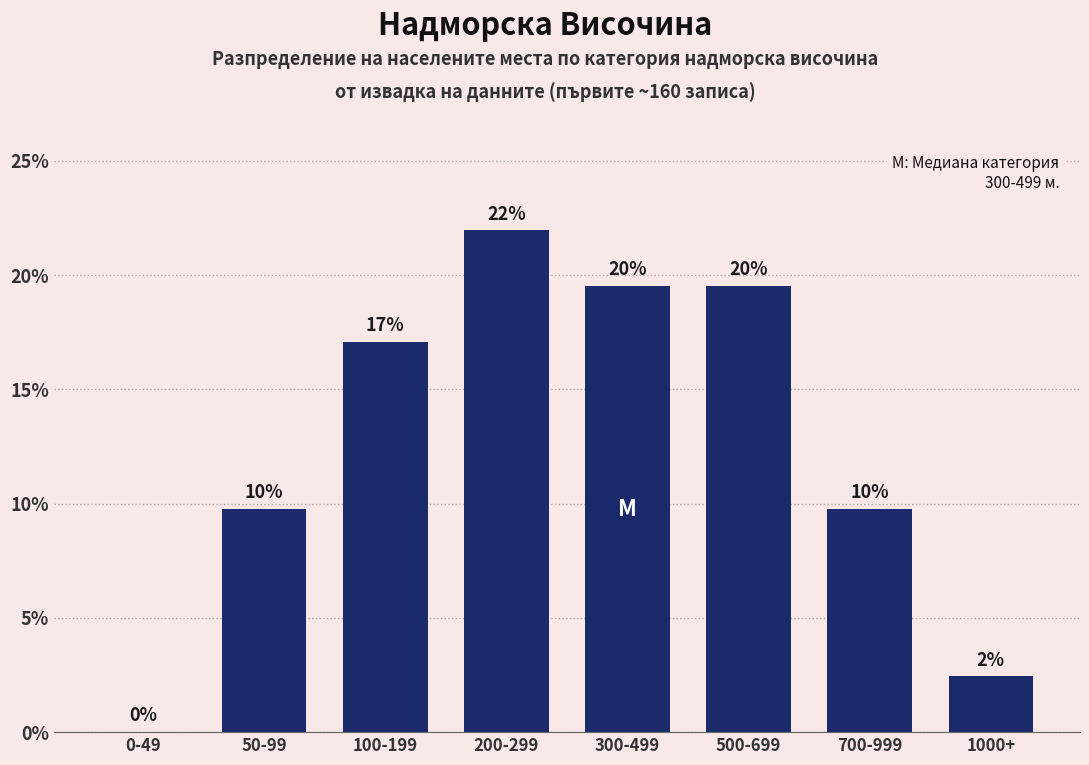

Reading right to left, transcribe all the data shown in this chart.

2.4	9.8	19.5	19.5	22.0	17.1	9.8	0.0